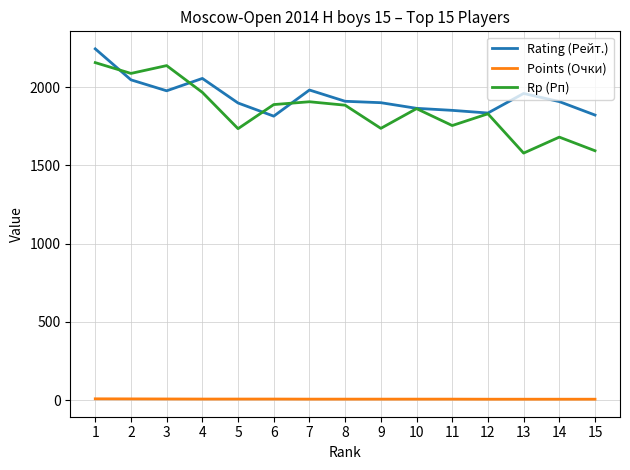

What is the minimum value for Rating (Рейт.)?

1814.0